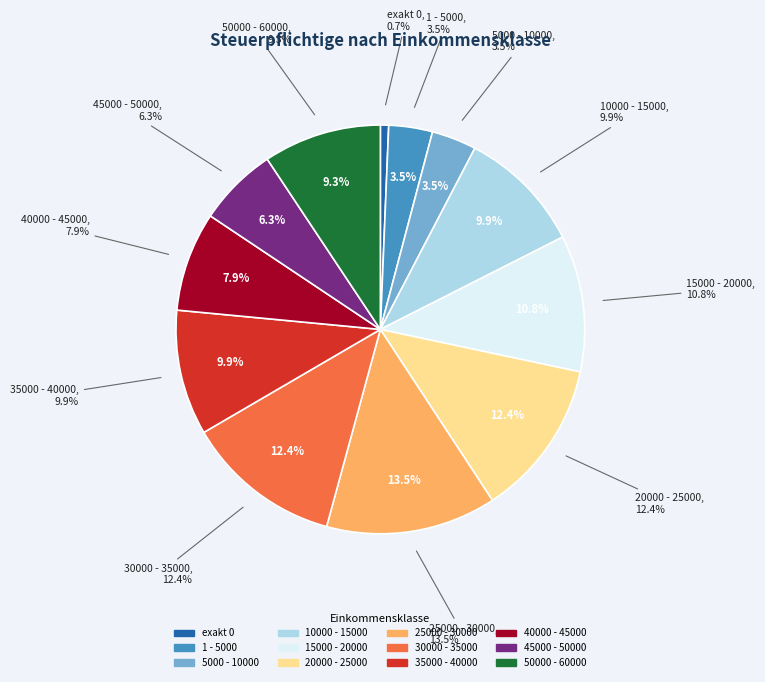

Which slice is the smallest?

exakt 0